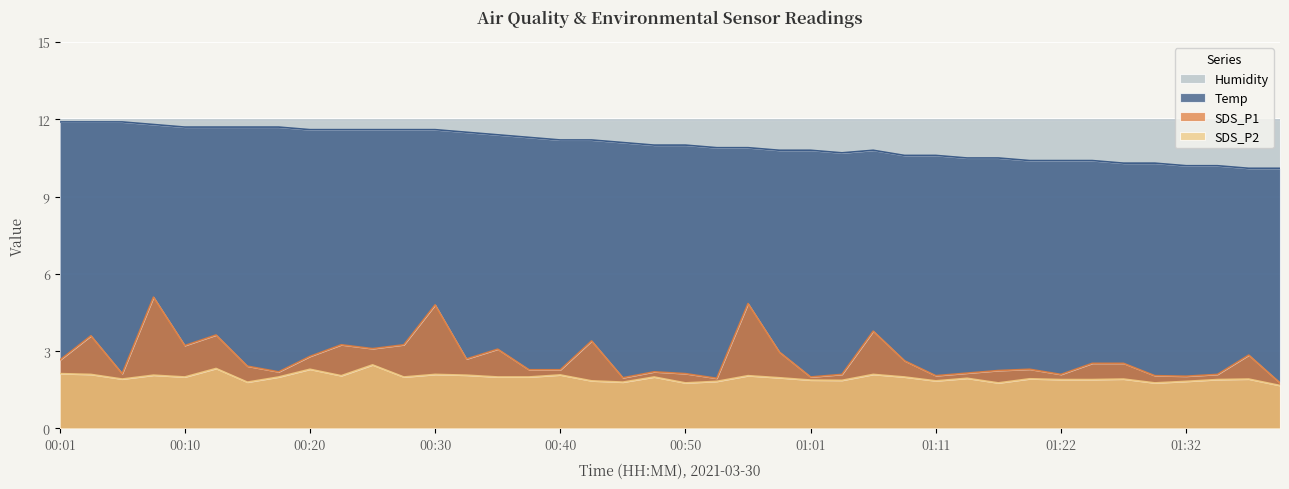

Is the value of SDS_P1 at 01:16 greater than the value of Temp at 00:18?

No